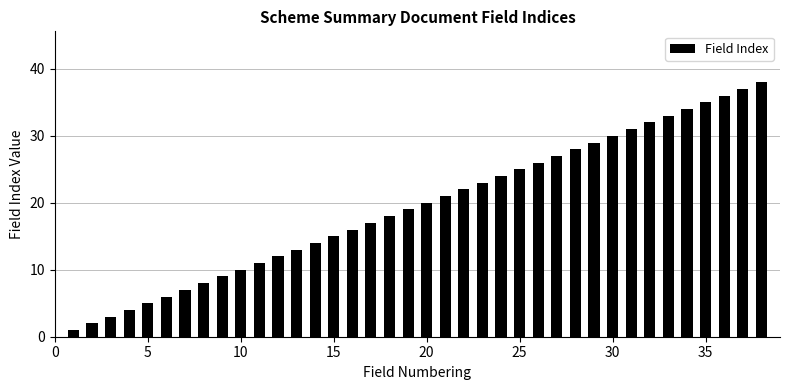

What is the greatest value displayed?

38